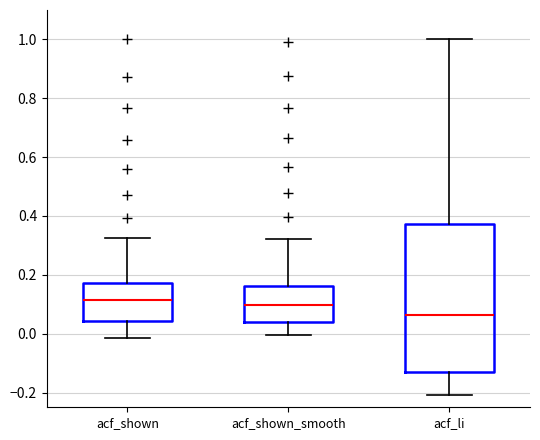

Which box is the tallest, from its lower edge to its upper edge?

acf_li